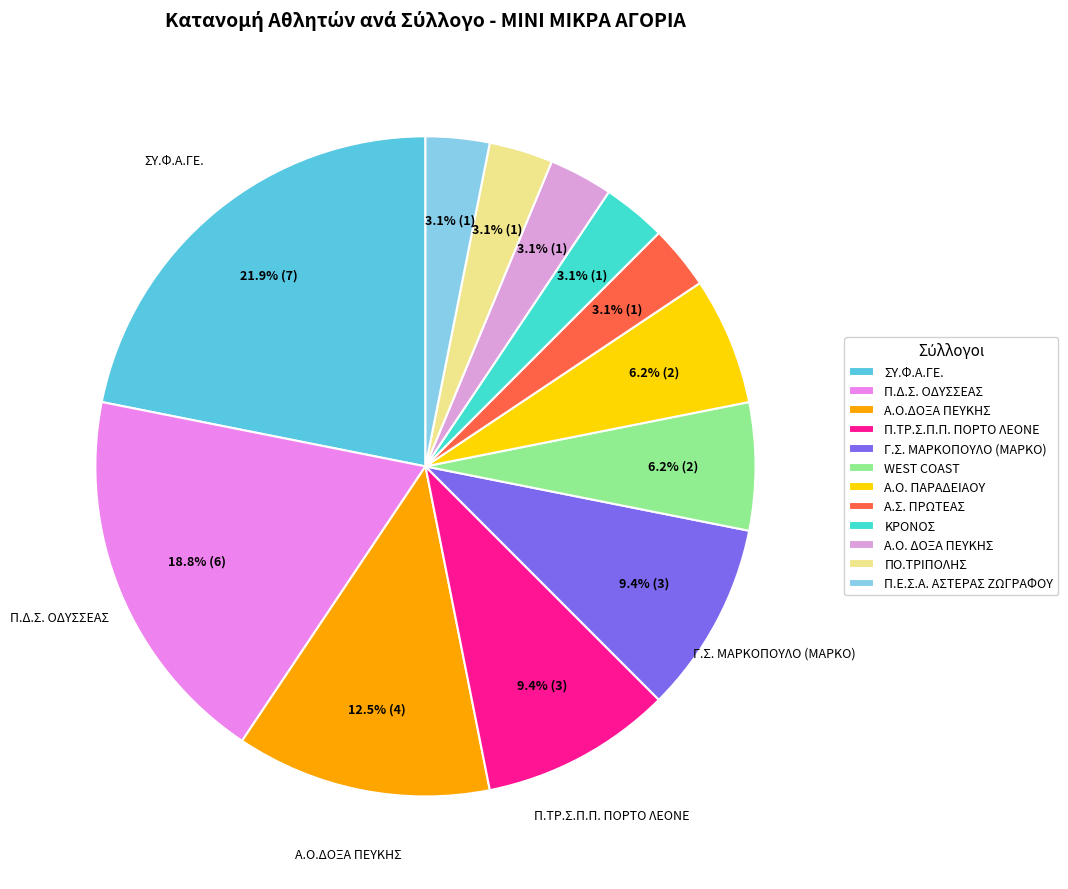

What is the change in value from Π.Δ.Σ. ΟΔΥΣΣΕΑΣ to Α.Ο. ΠΑΡΑΔΕΙΑΟΥ?

-4